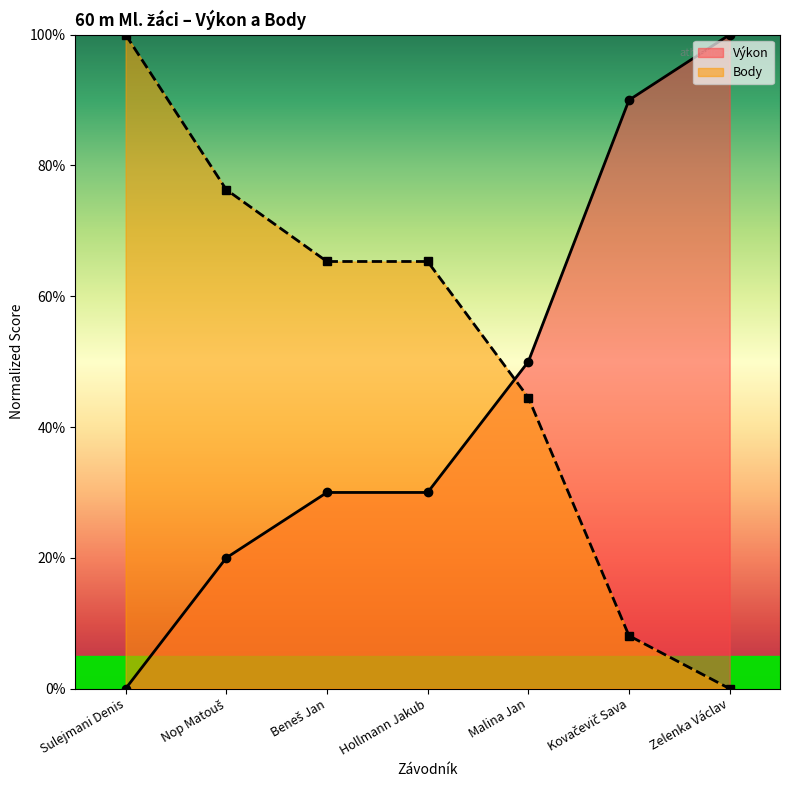

The Body series shows 44.5 at Malina Jan. True or false?

True